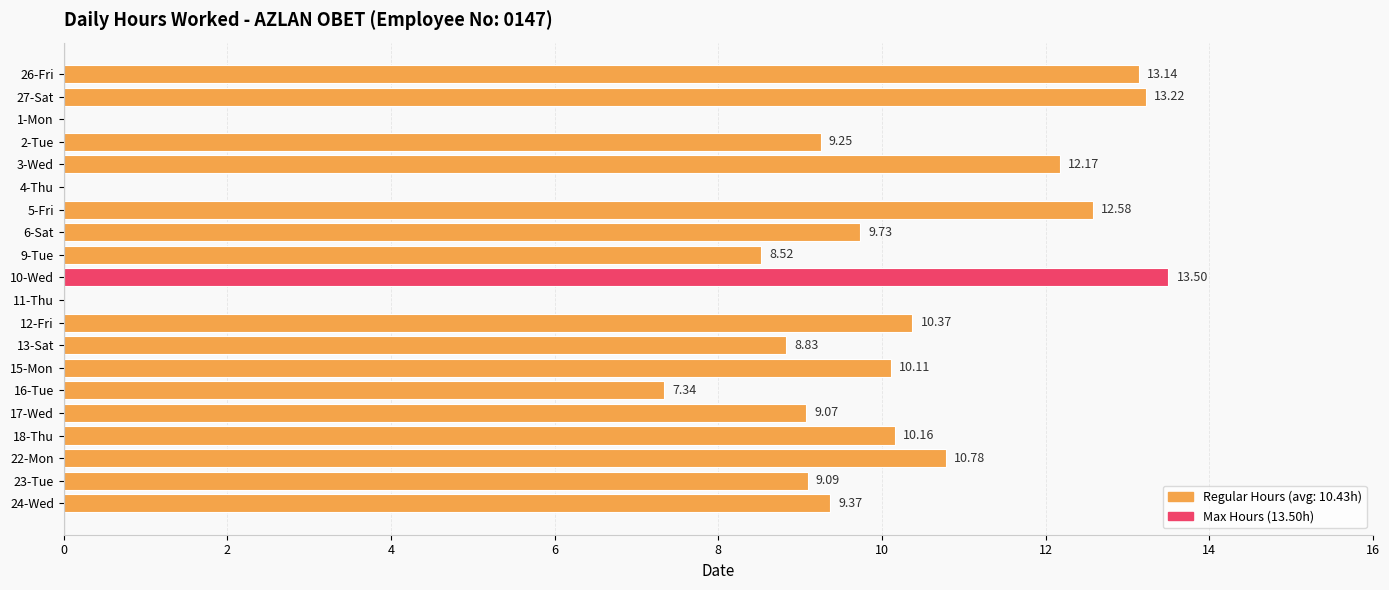

What is the change in value from 4-Thu to 17-Wed?

+9.1